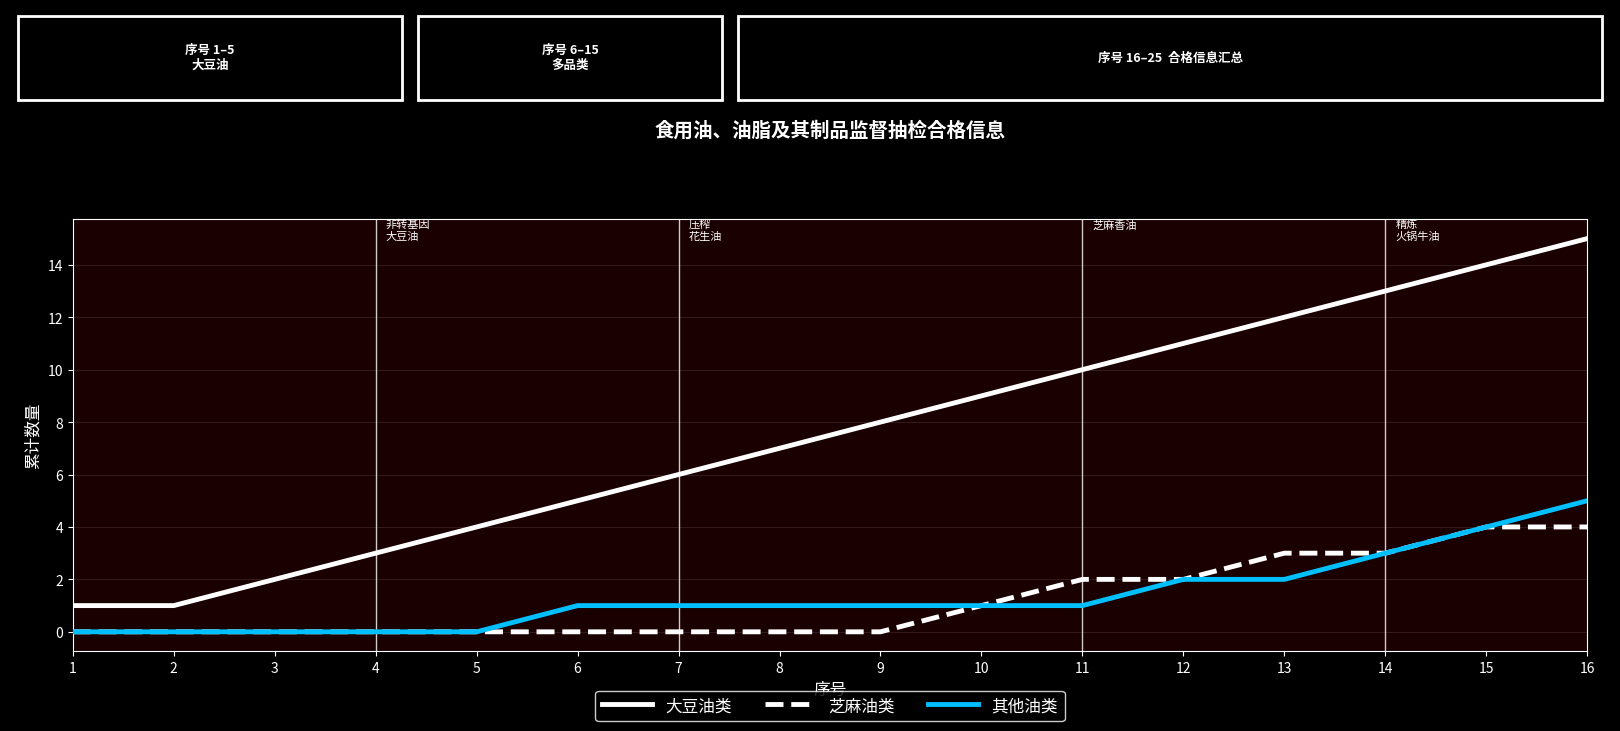

Rank the series by their maximum value, from lowest to highest.

芝麻油类, 其他油类, 大豆油类